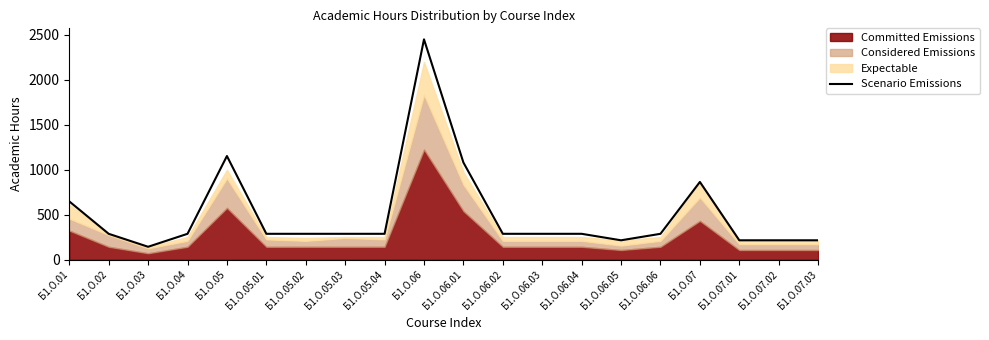

What is the label of the 13th point from the left?

Б1.О.06.03